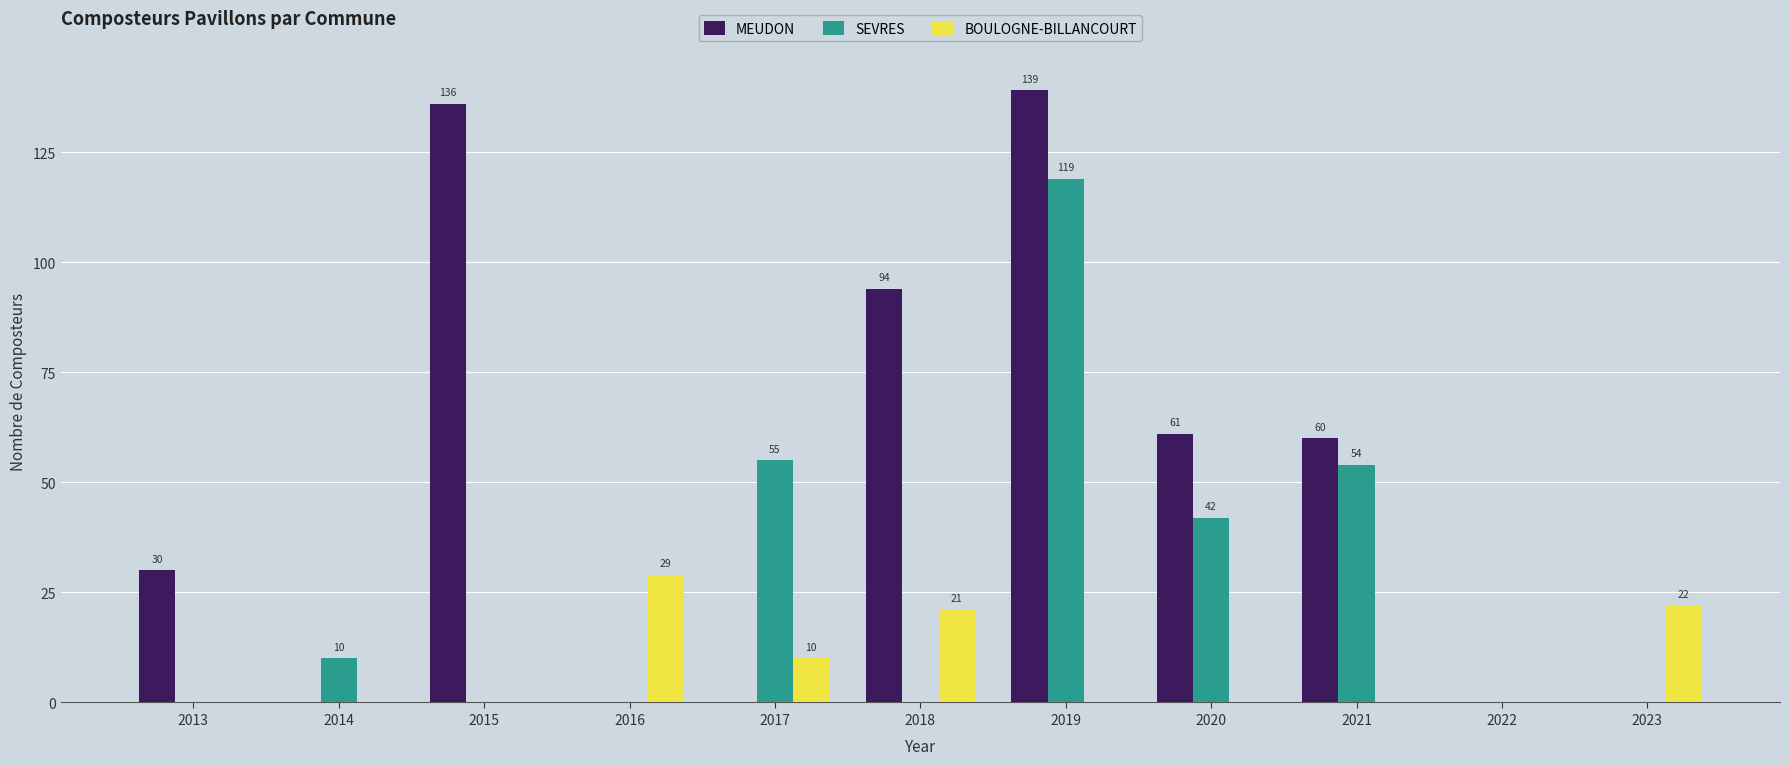

At which category is the sum across all series the highest?

2019